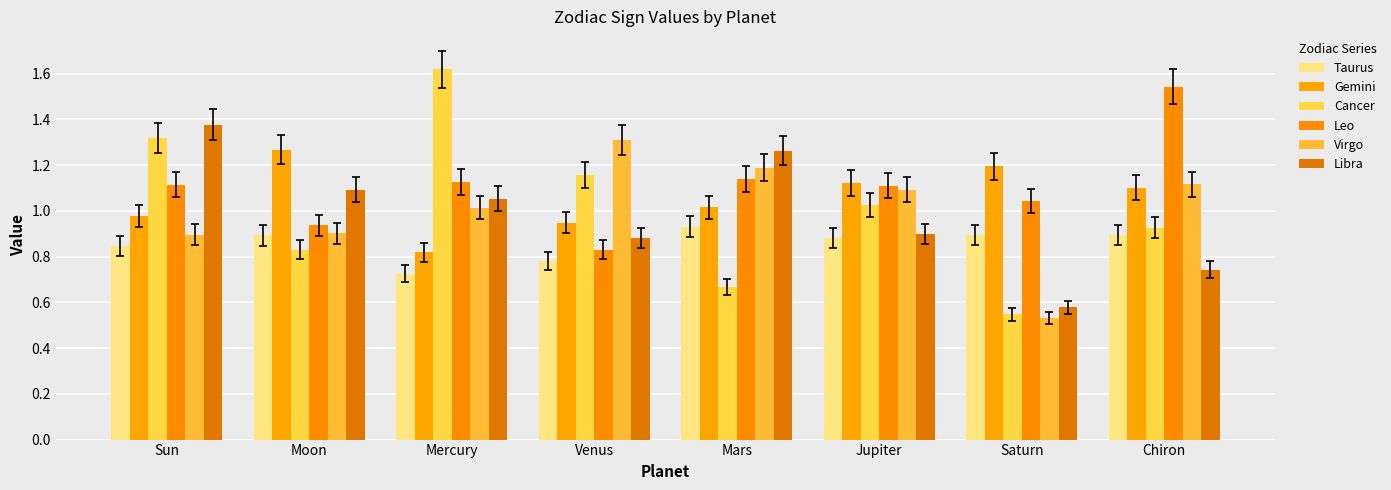

Are the bars grouped side by side (vs. stacked)?

Yes